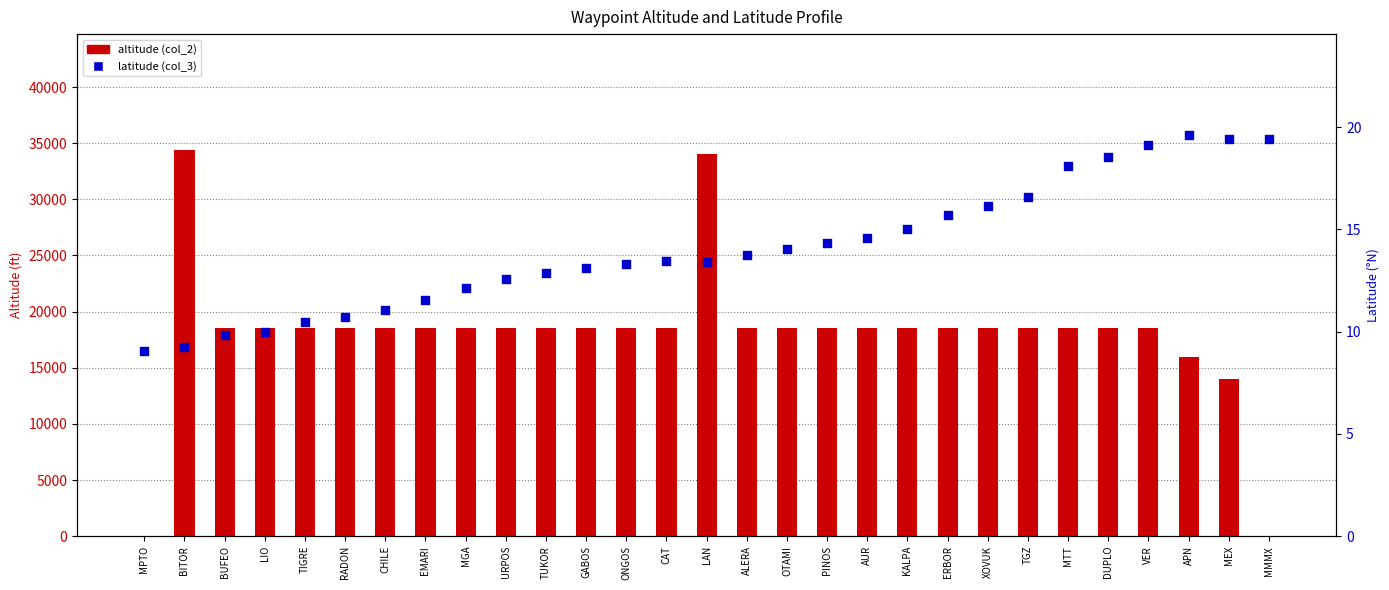

What is the total value across all series at MGA?

18512.1